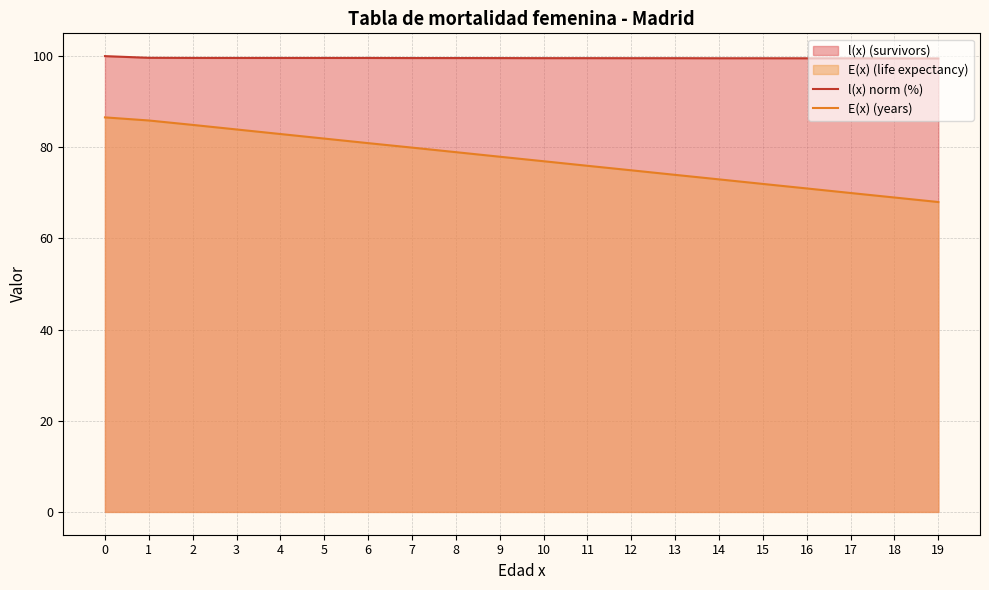

Rank the series at 17 from lowest to highest value.

E(x) (years), l(x) norm (%)